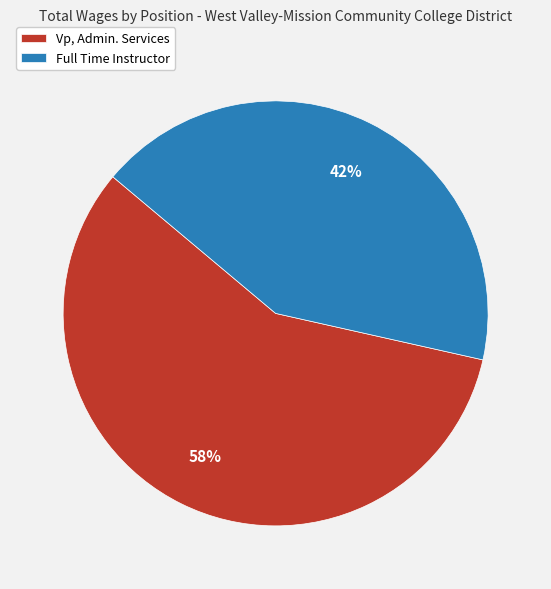

Which slice is the smallest?

Full Time Instructor